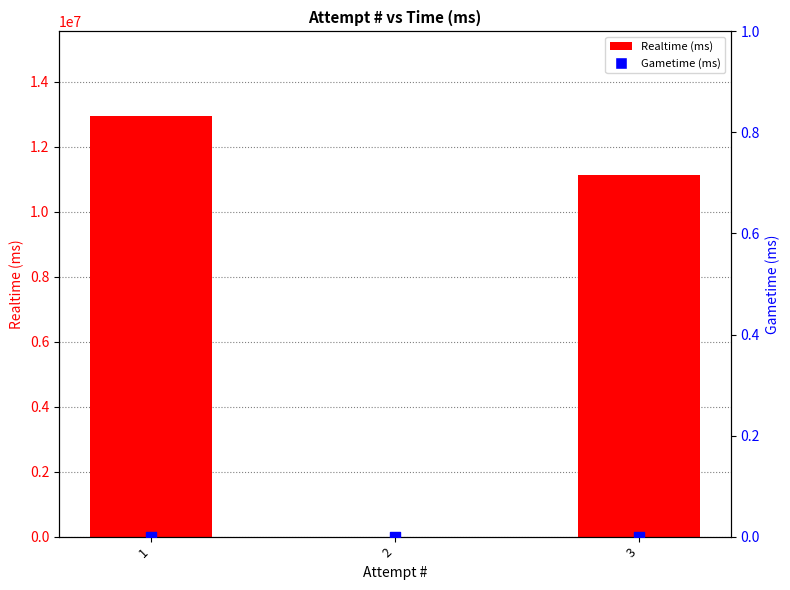

What are all the series names shown in the legend?

Realtime (ms), Gametime (ms)